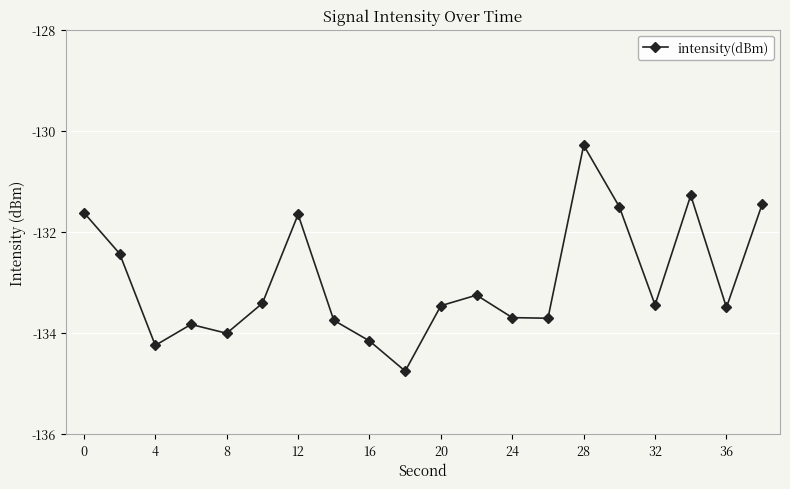

What is the value of the 16th point from the left?

-131.5